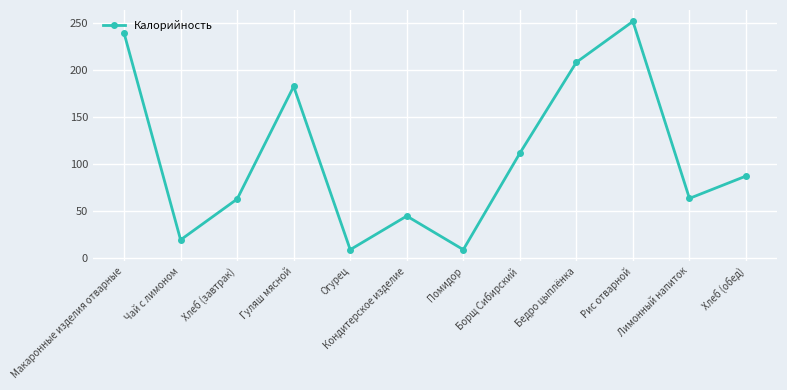

How many lines are shown in the chart?

1